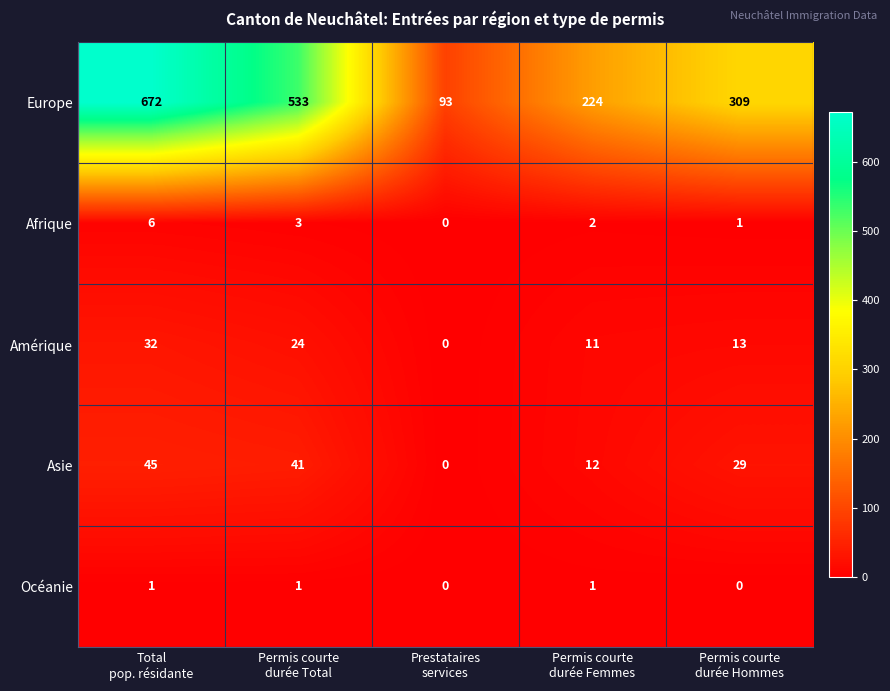

What is the sum of all Afrique values?

12